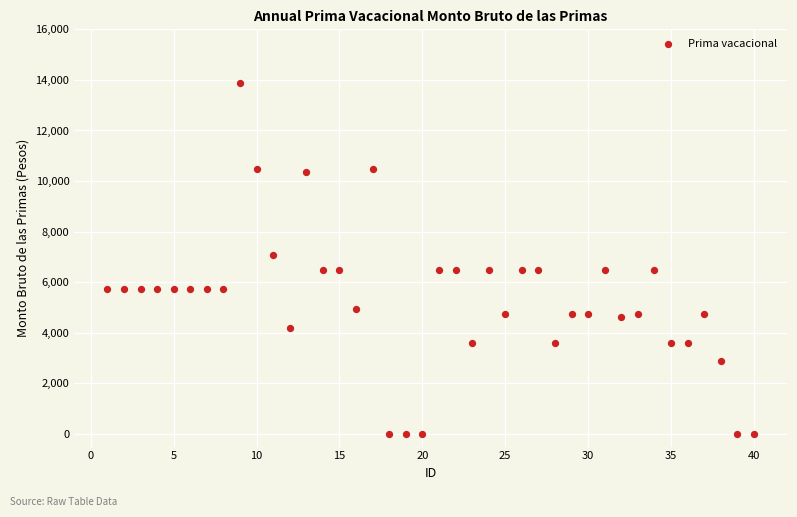

What is the range of Y values (max minus min)?

13881.3